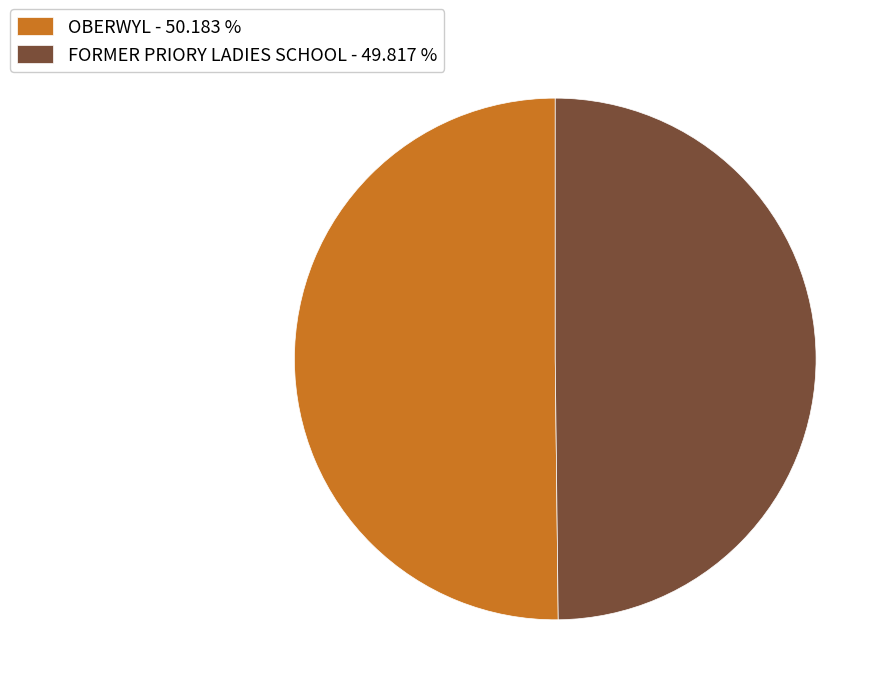

Approximately how many times larger is the value at FORMER PRIORY LADIES SCHOOL - 49.817 % compared to OBERWYL - 50.183 %?

1.0